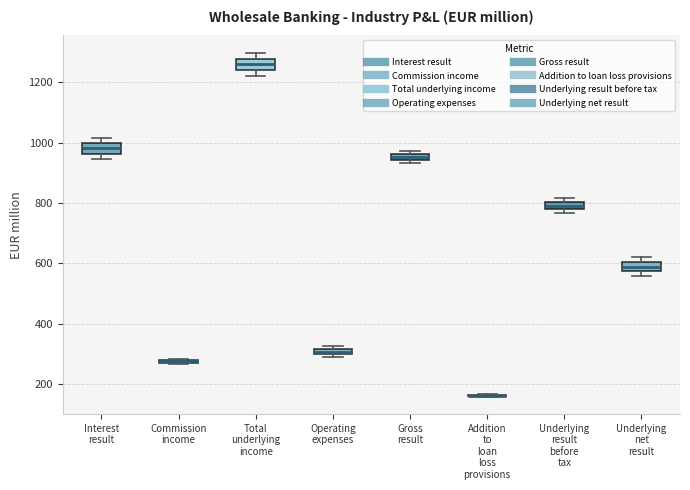

Where is the upper edge of the box for Total underlying income on the y-axis? The values are not printed on the chart, so give them approximately, as read against the axis.

1280